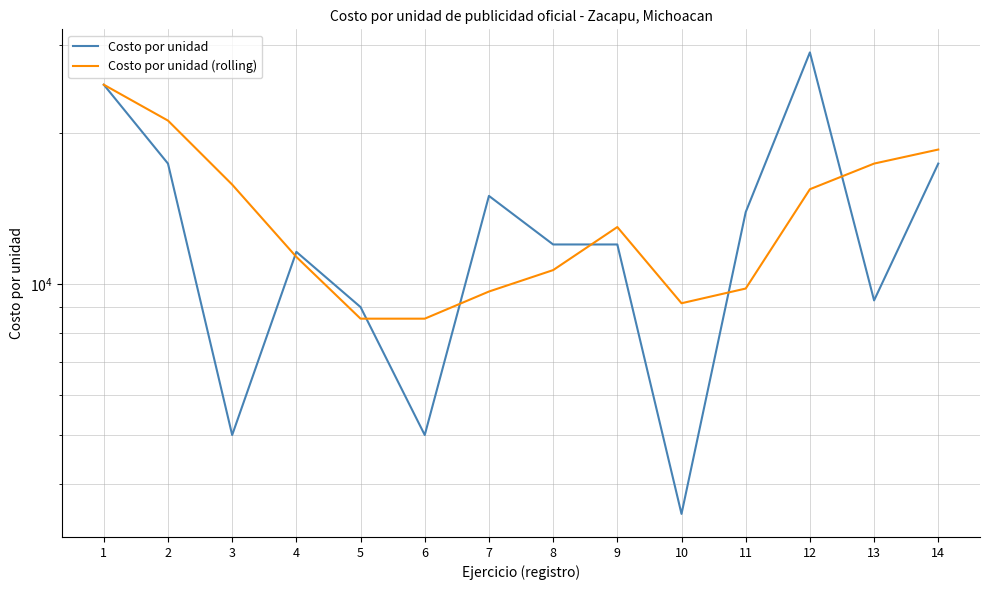

Which series has the widest spread of values?

Costo por unidad